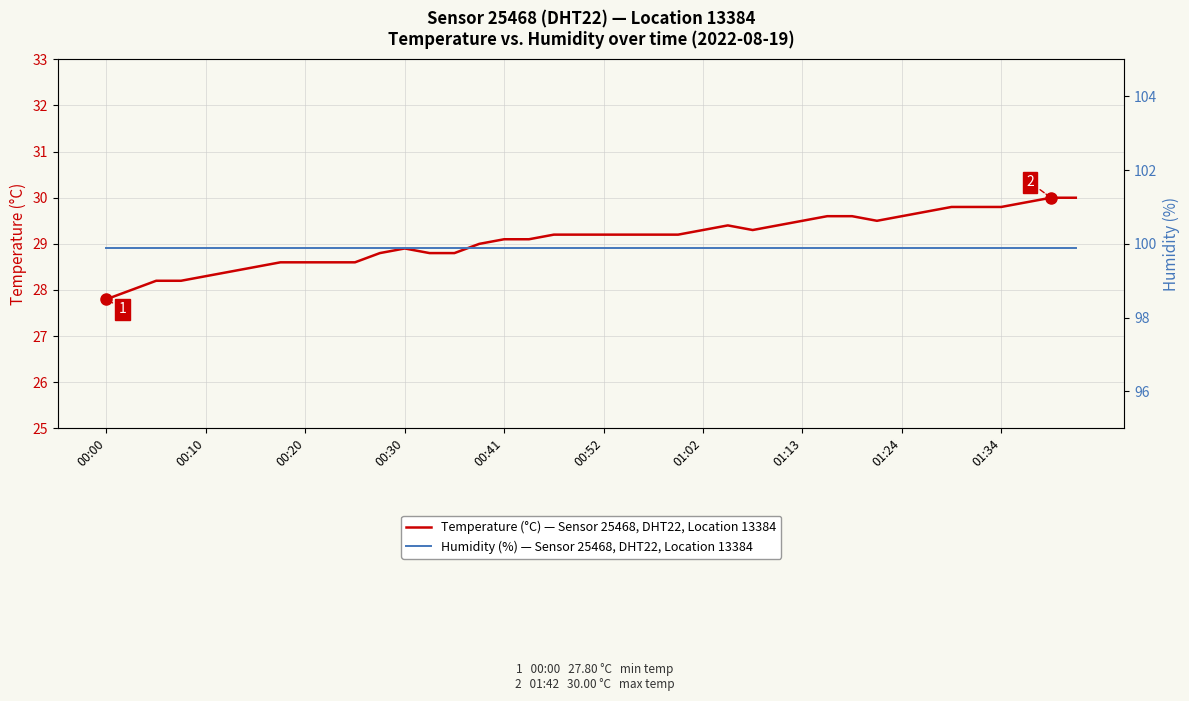

Reading left to right, transcribe all the data shown in this chart.

Temperature (°C) — Sensor 25468, DHT22, Location 13384: 27.8	28.0	28.2	28.2	28.3	28.4	28.5	28.6	28.6	28.6	28.6	28.8	28.9	28.8	28.8	29.0	29.1	29.1	29.2	29.2	29.2	29.2	29.2	29.2	29.3	29.4	29.3	29.4	29.5	29.6	29.6	29.5	29.6	29.7	29.8	29.8	29.8	29.9	30.0	30.0
Humidity (%) — Sensor 25468, DHT22, Location 13384: 99.9	99.9	99.9	99.9	99.9	99.9	99.9	99.9	99.9	99.9	99.9	99.9	99.9	99.9	99.9	99.9	99.9	99.9	99.9	99.9	99.9	99.9	99.9	99.9	99.9	99.9	99.9	99.9	99.9	99.9	99.9	99.9	99.9	99.9	99.9	99.9	99.9	99.9	99.9	99.9